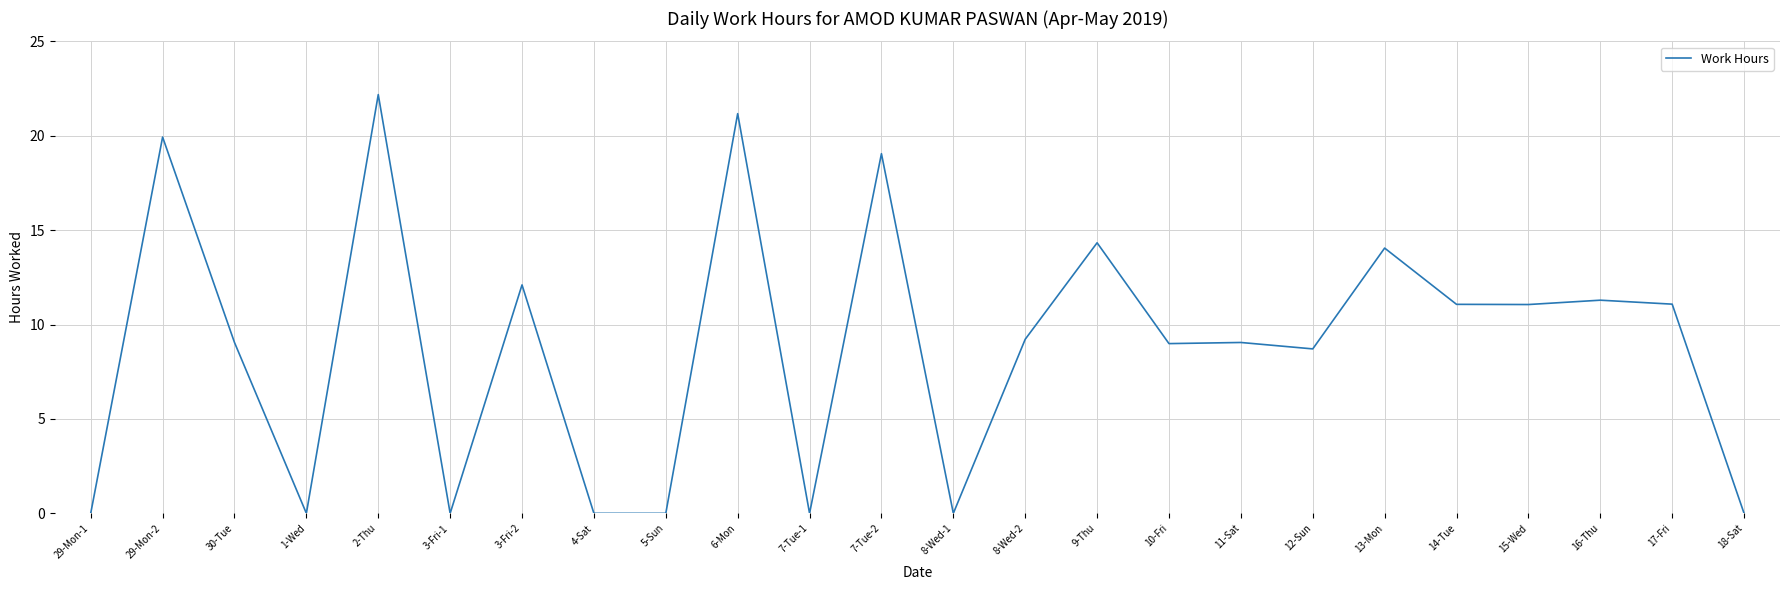

What position from the left is 17-Fri?

23